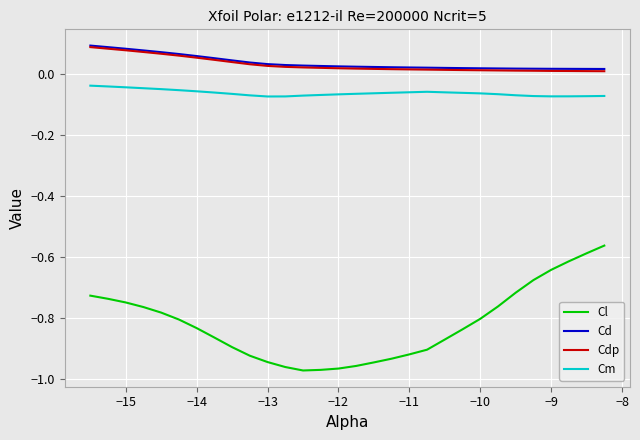

True or false: Cd and Cl intersect in this chart.

False